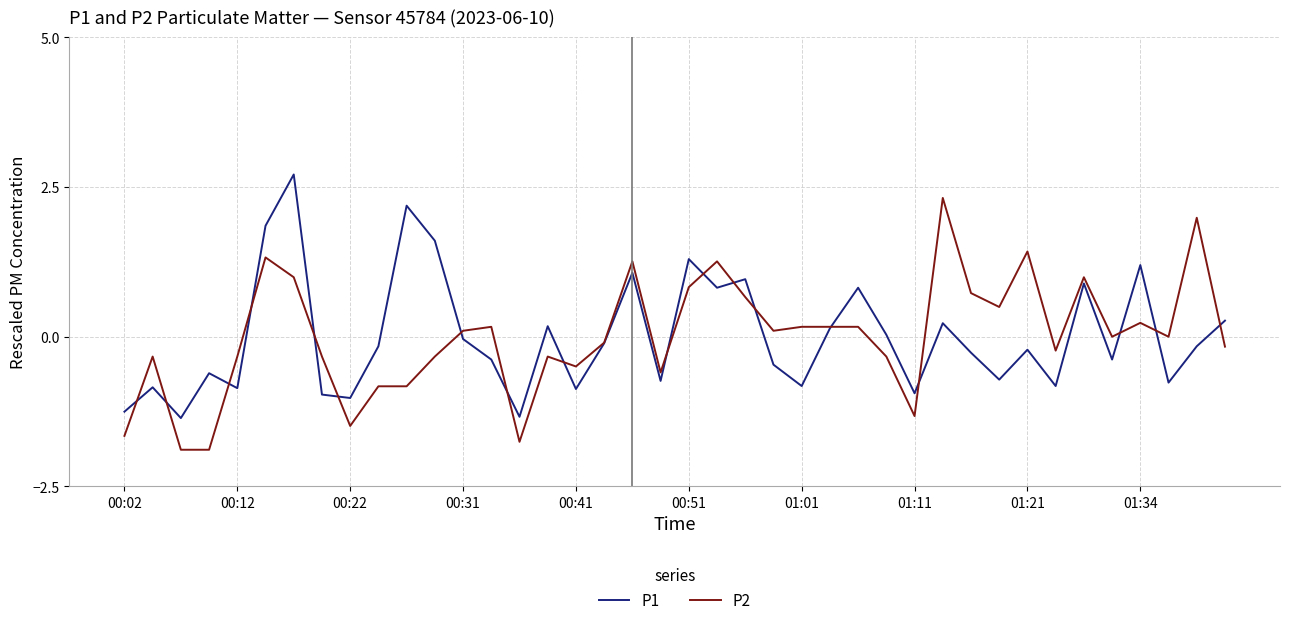

What is the smallest value displayed?

-1.9